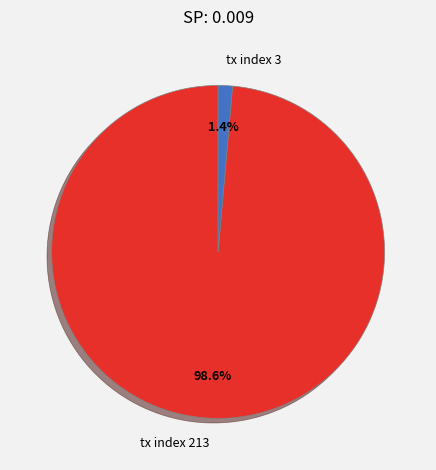

How many segments does this pie chart have?

2